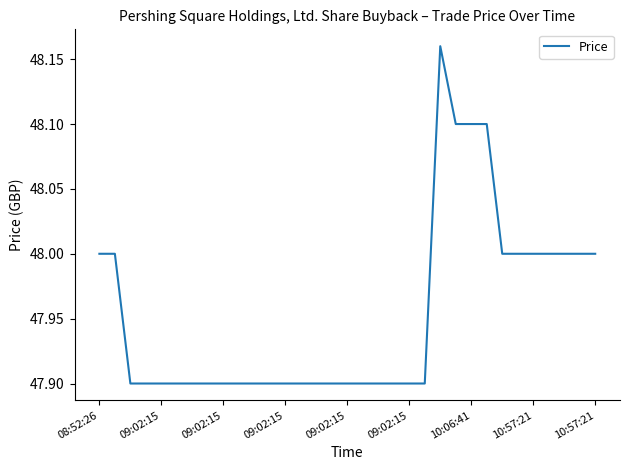

What is the minimum value shown in the chart?

47.9